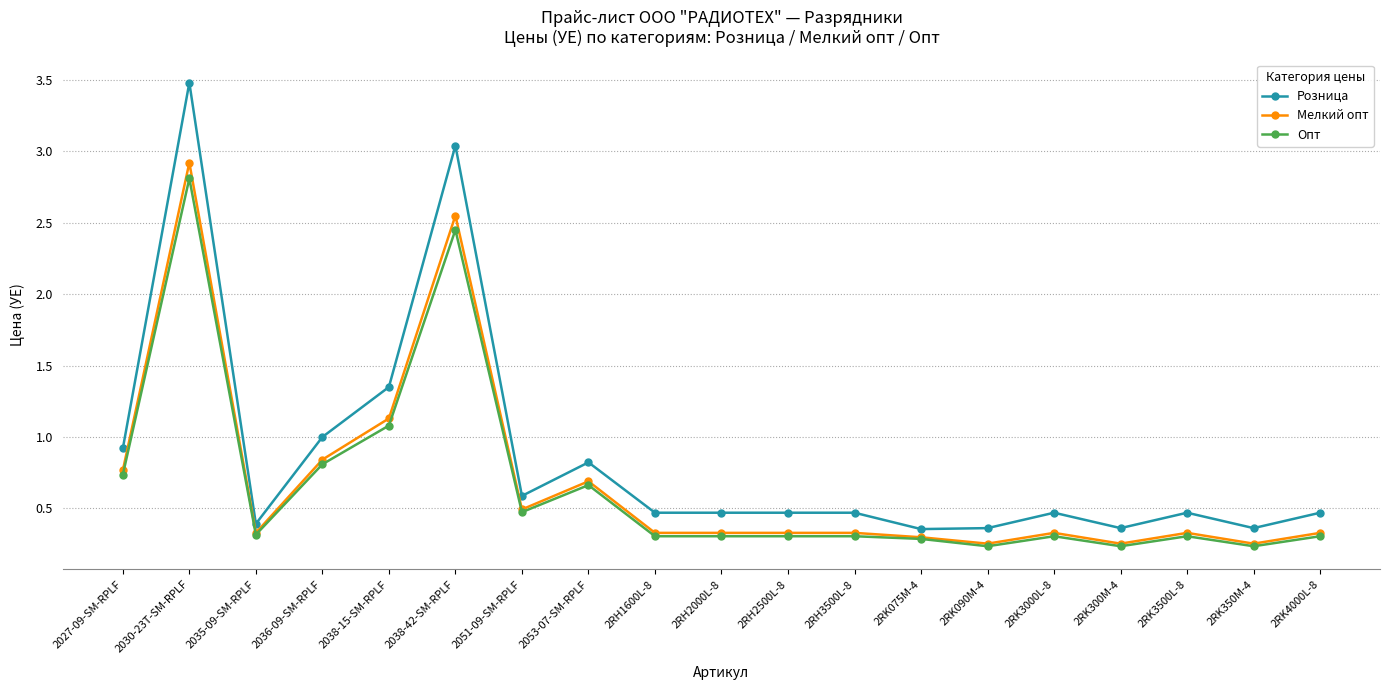

True or false: Мелкий опт has a value of 0.3 at 2RK3500L-8.

True